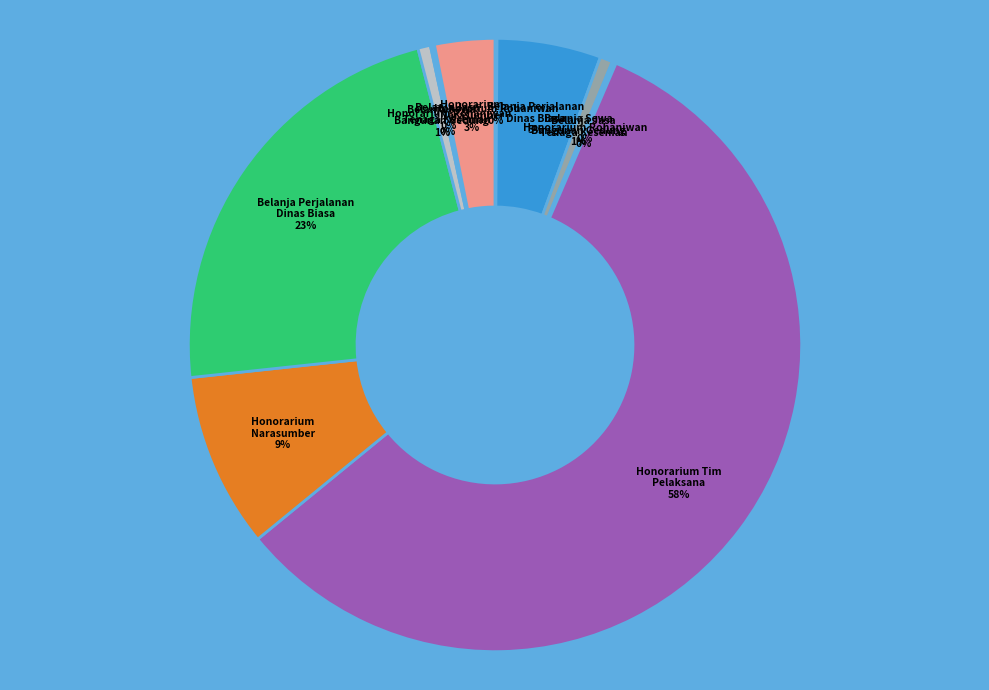

How many slices are in this pie chart?

12